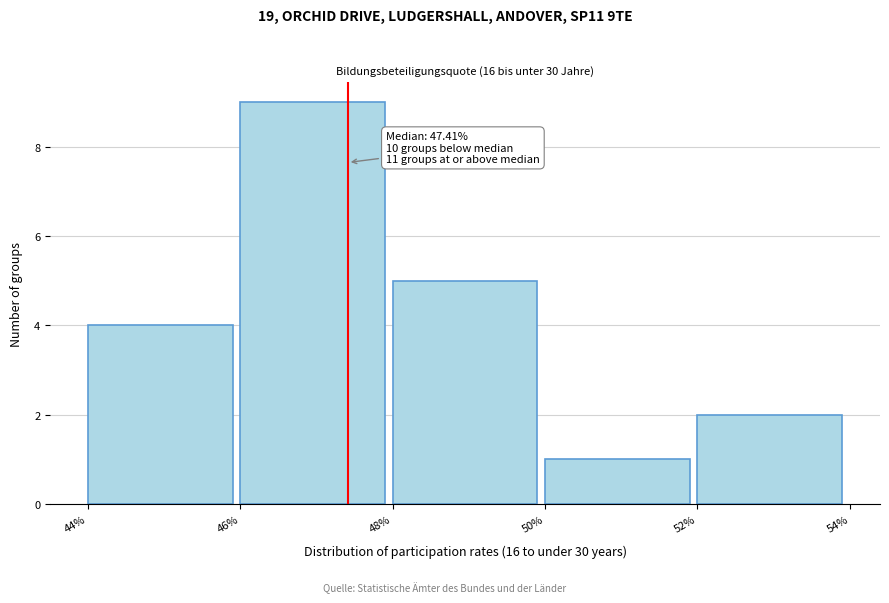

Which range on the x-axis has the tallest bar?

46% to 48%